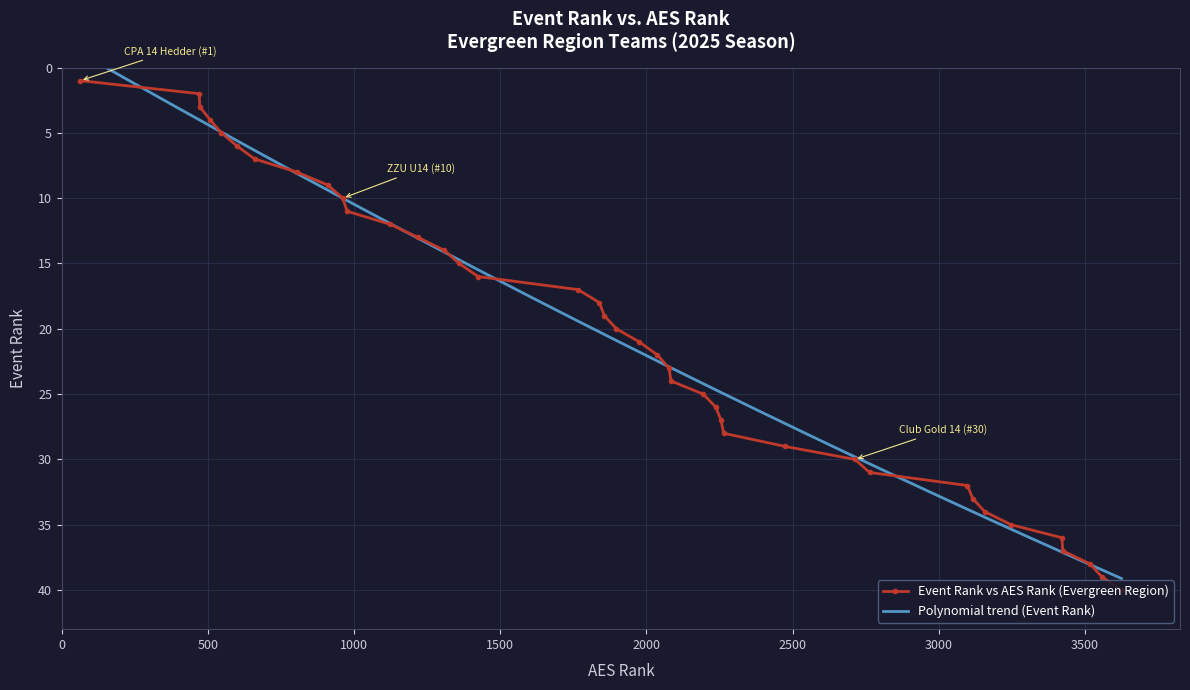

Reading right to left, extract all data points from this chart.

40	39	38	37	36	35	34	33	32	31	30	29	28	27	26	25	24	23	22	21	20	19	18	17	16	15	14	13	12	11	10	9	8	7	6	5	4	3	2	1